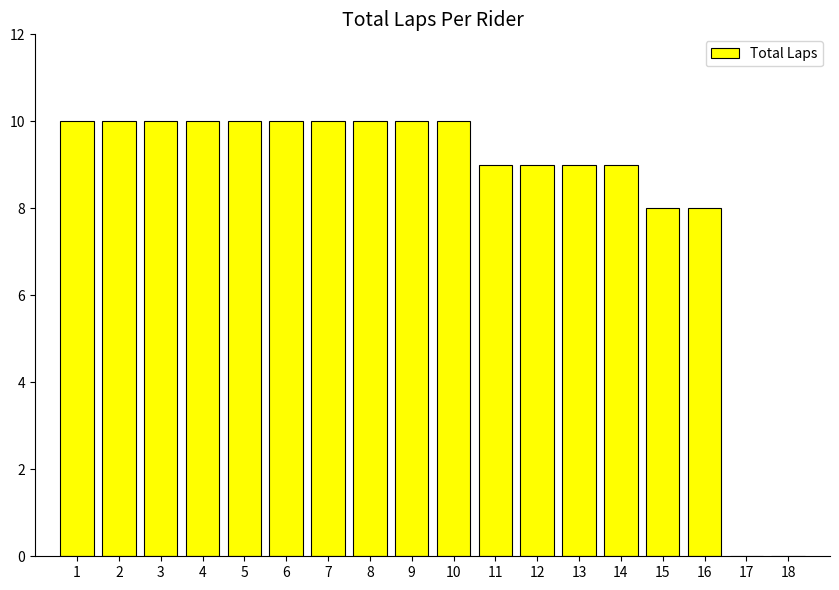

What is the change in value from 4 to 11?

-1